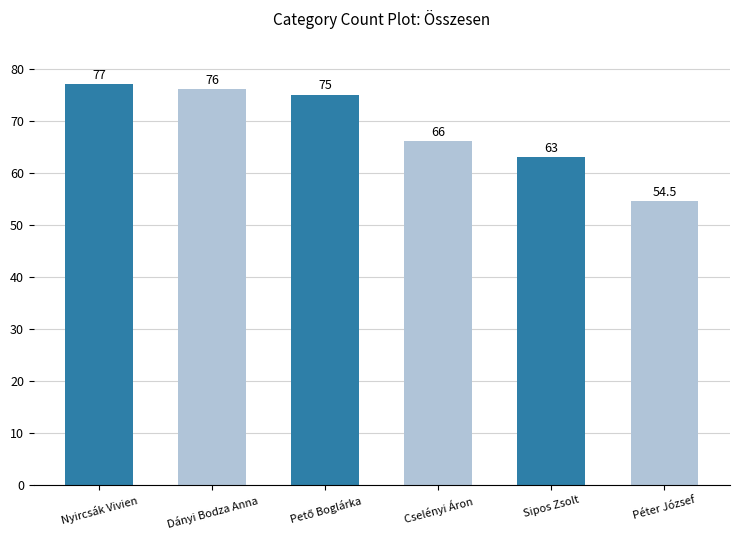

Reading left to right, extract all data points from this chart.

77.0	76.0	75.0	66.0	63.0	54.5